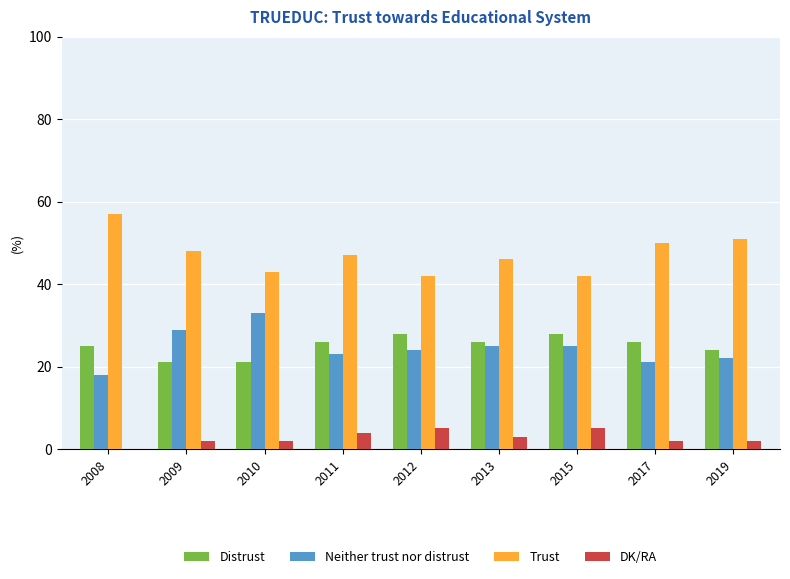

What is the maximum value for Distrust?

28